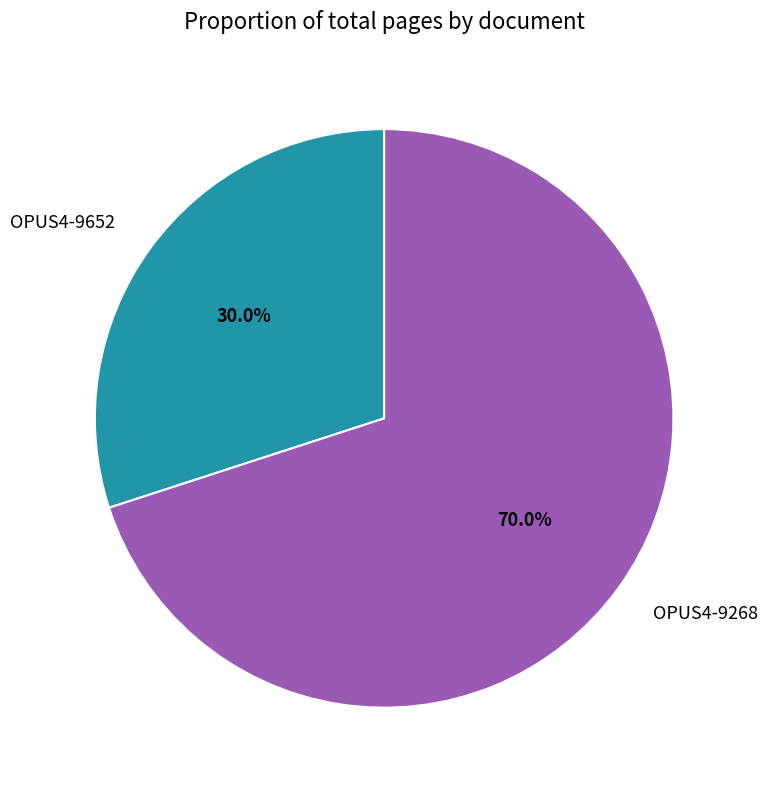

To the nearest percent, what is the combined percentage of OPUS4-9268 and OPUS4-9652?

100%